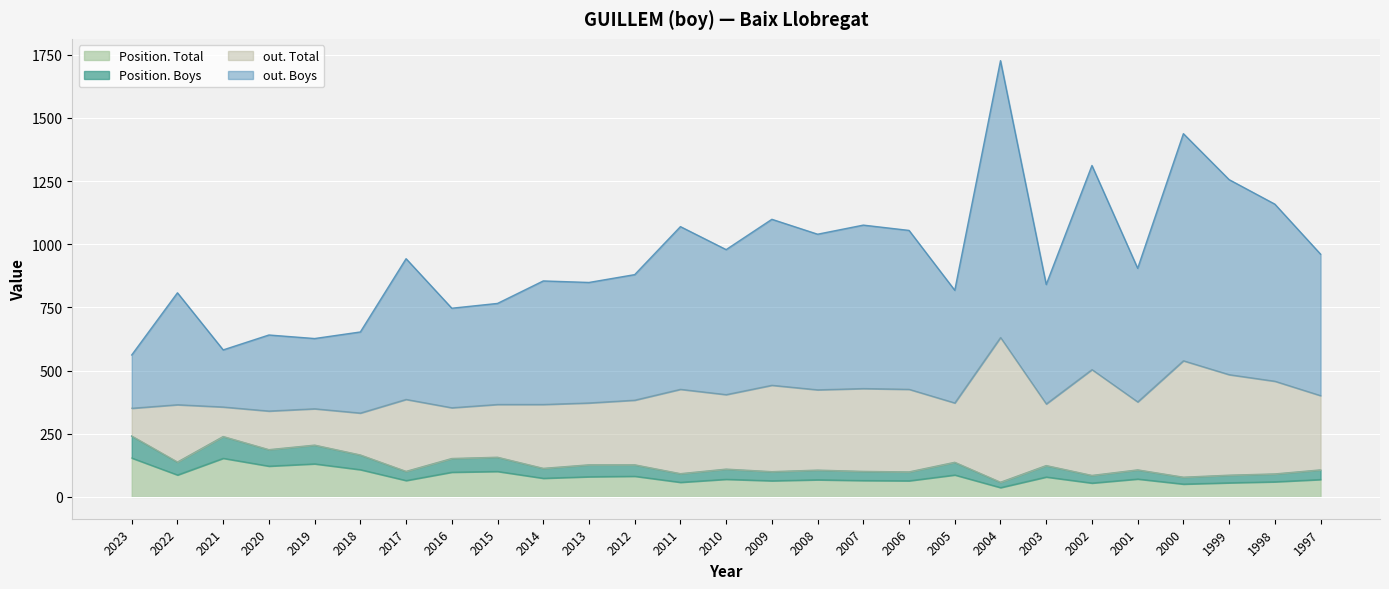

What is the total value across all series at 2007?

1076